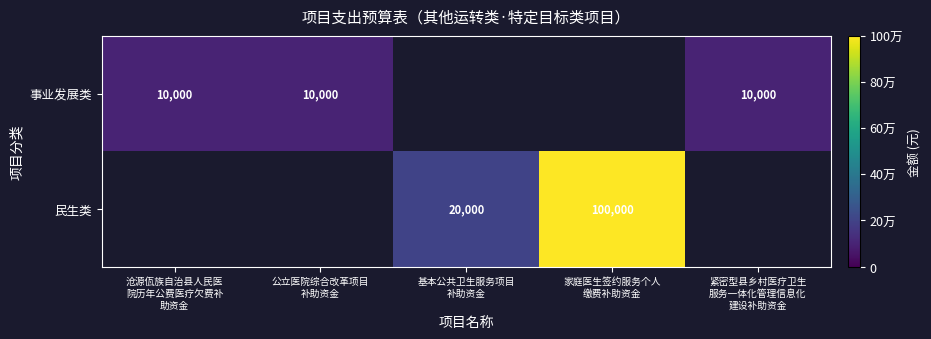

At how many categories does at least one series exceed 28736?

1